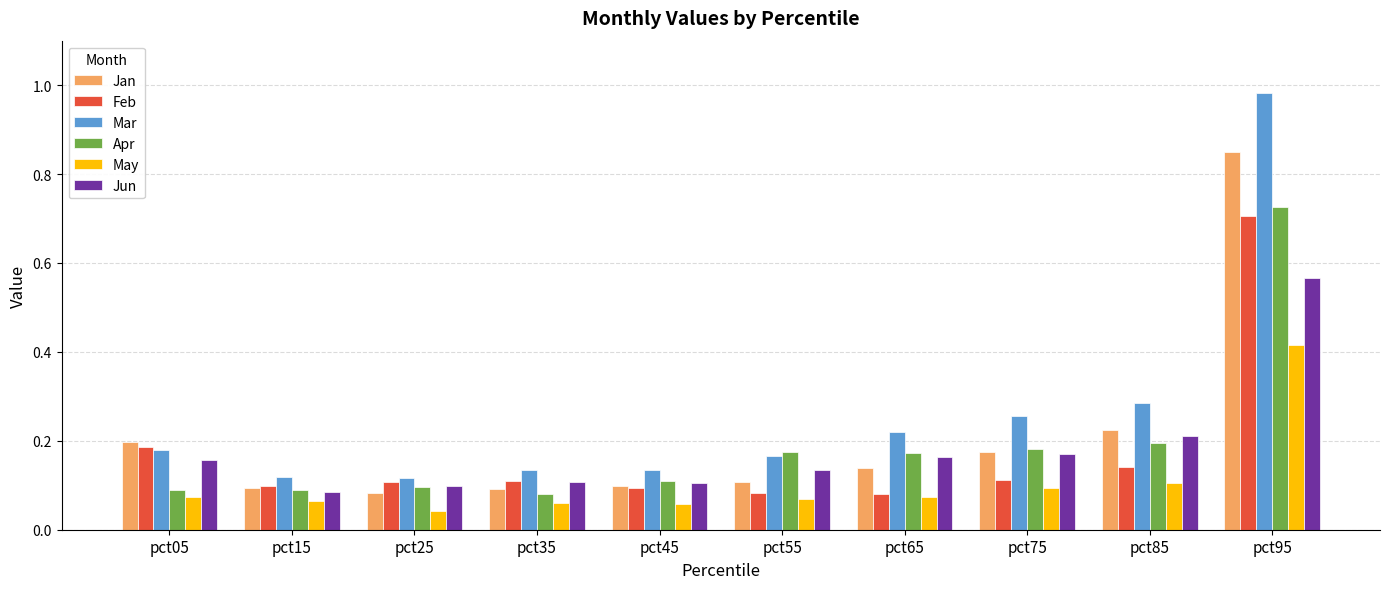

Which series changed the most between pct65 and pct95?

Mar